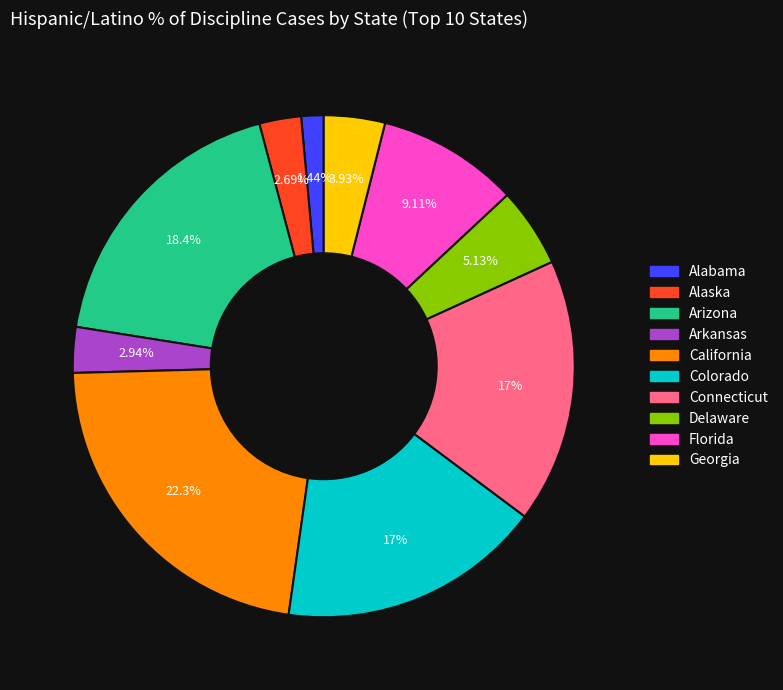

Which slice is the smallest?

Alabama